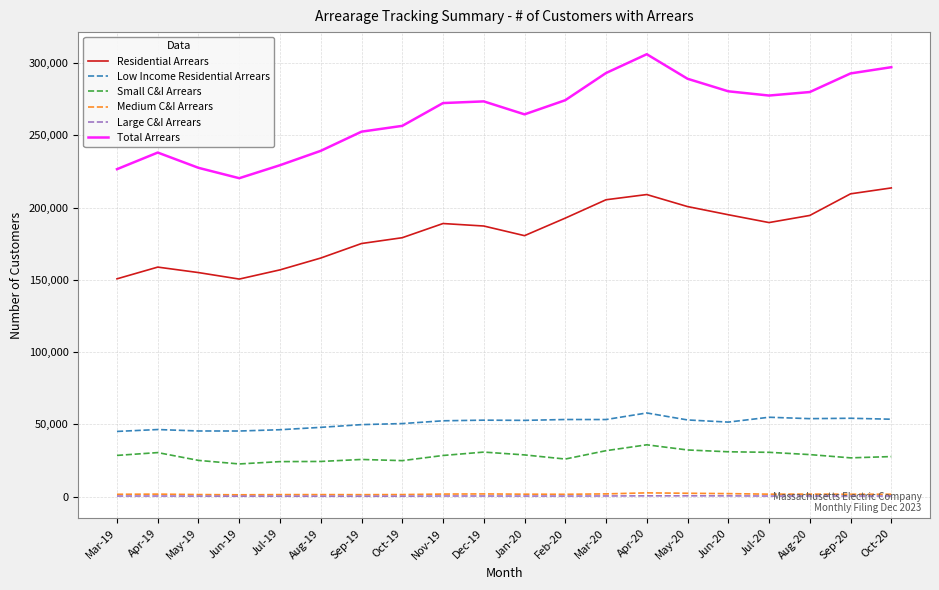

Which series has the largest range (max minus min)?

Total Arrears